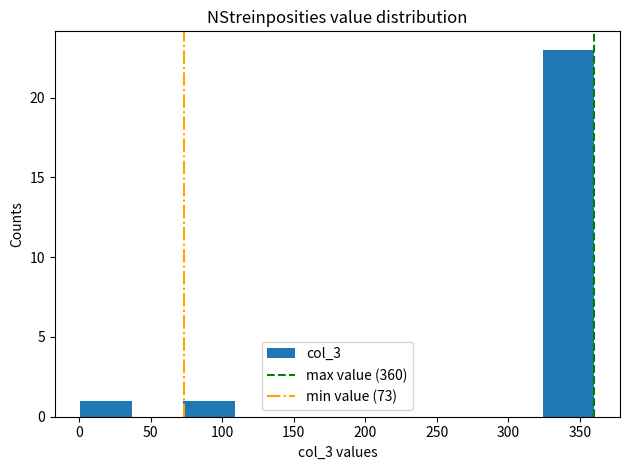

Reading left to right, transcribe this chart: for each bar, give the range it covers on the x-axis and its height. Neither the bar edges nor the heights are printed on the chart, so give them approximately, as read against the axes.

0 to 35: 1
35 to 75: 0
75 to 110: 1
110 to 145: 0
145 to 180: 0
180 to 215: 0
215 to 250: 0
250 to 290: 0
290 to 325: 0
325 to 360: 23